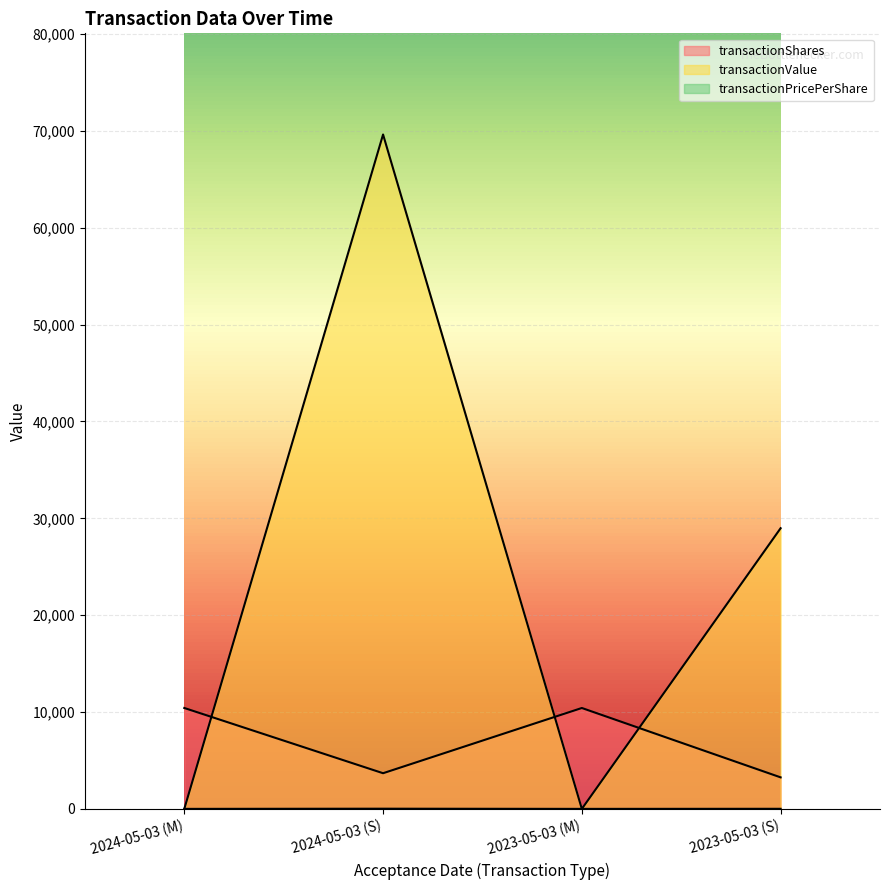

How many lines are shown in the chart?

3